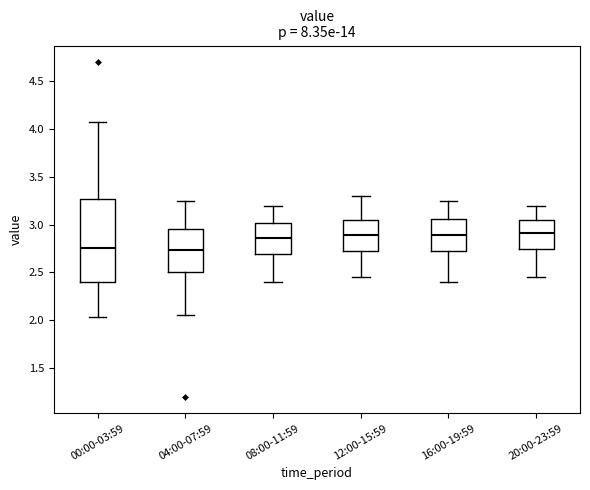

Reading left to right, read every box against the y-axis: the position of its median line, the range the box covers, and the ends of its whiskers. The values are not printed on the chart, so give them approximately, as read against the axis.

00:00-03:59: median 2.75, box 2.40 to 3.25, whiskers 2.05 to 4.05
04:00-07:59: median 2.75, box 2.50 to 2.95, whiskers 2.05 to 3.25
08:00-11:59: median 2.85, box 2.70 to 3.00, whiskers 2.40 to 3.20
12:00-15:59: median 2.90, box 2.70 to 3.05, whiskers 2.45 to 3.30
16:00-19:59: median 2.90, box 2.70 to 3.05, whiskers 2.40 to 3.25
20:00-23:59: median 2.90, box 2.75 to 3.05, whiskers 2.45 to 3.20